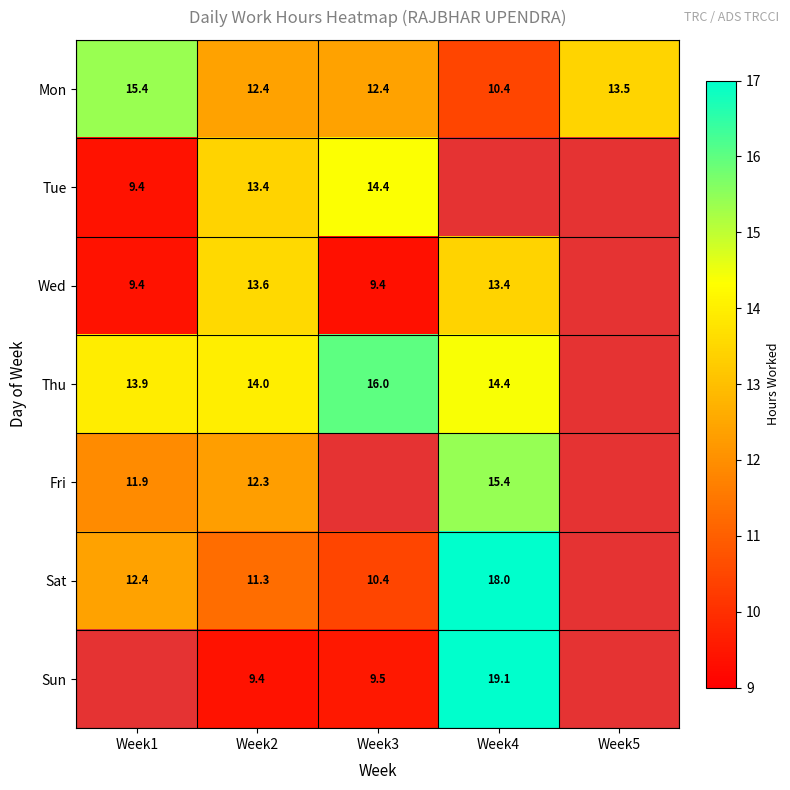

At how many categories does at least one series exceed 9?

5